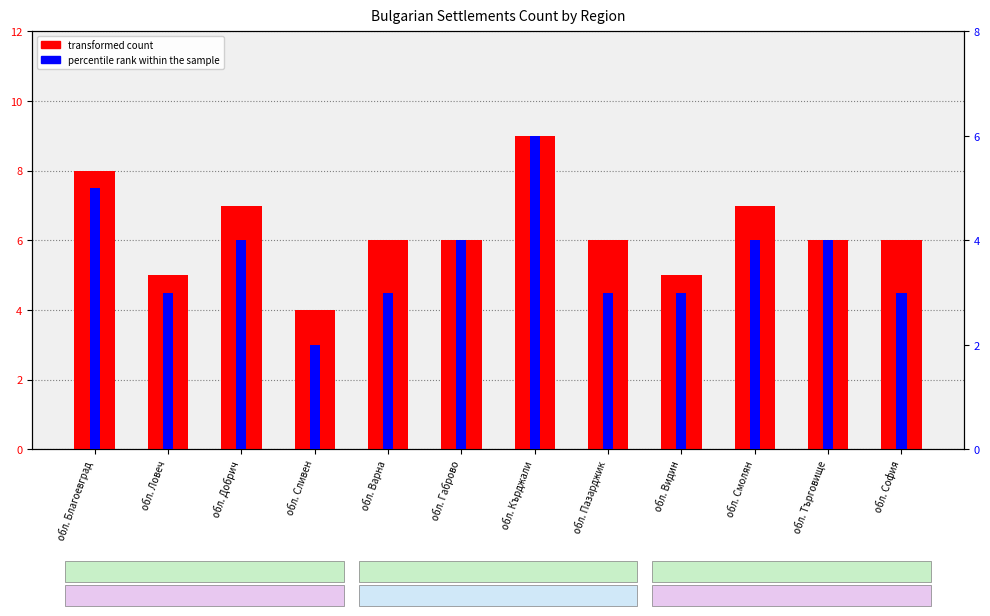

What position from the right is обл. Варна?

8